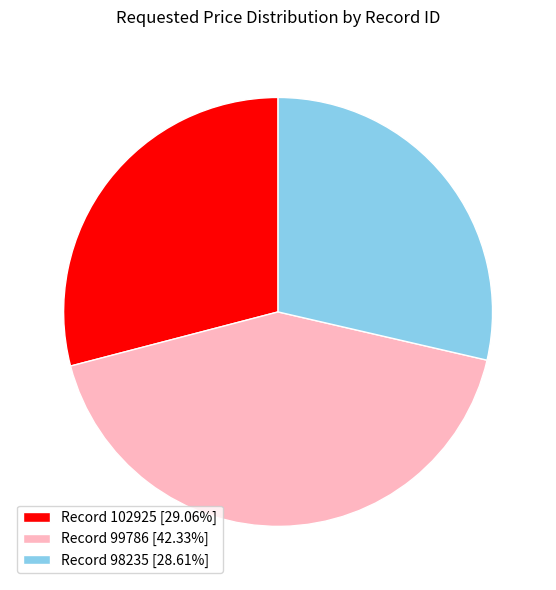

Is the sum of Record 98235 [28.61%] and Record 102925 [29.06%] greater than half?

Yes